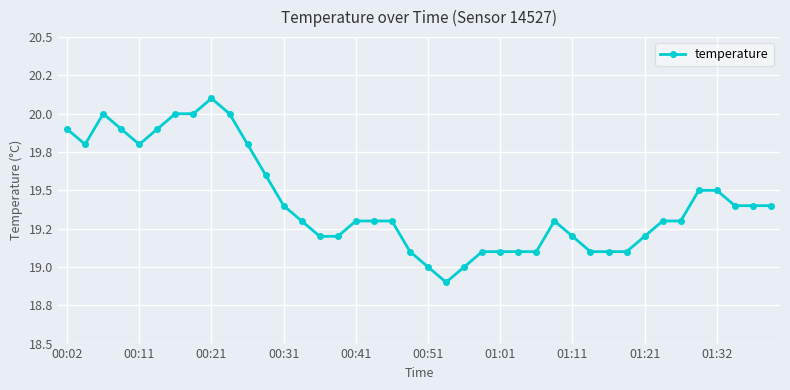

What is the smallest value displayed?

18.9